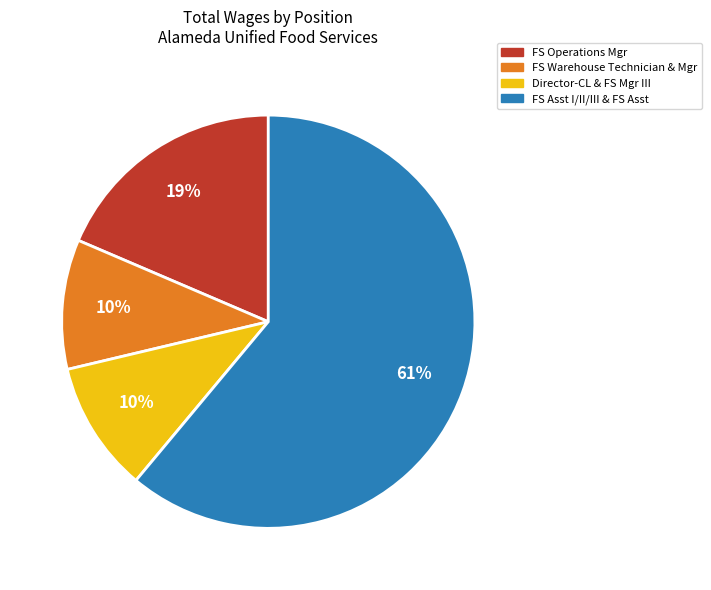

Count the number of slices in the pie.

4